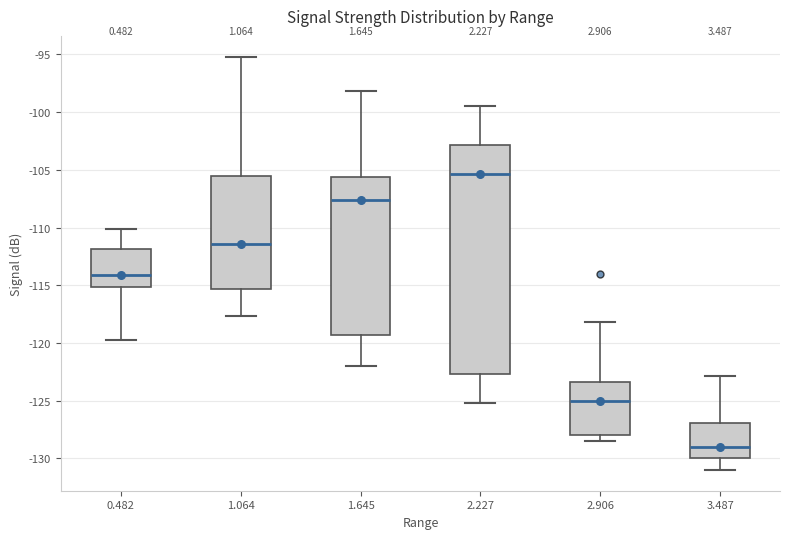

Where does the upper whisker of the box at x = 2.906 end on the y-axis? The values are not printed on the chart, so give them approximately, as read against the axis.

-118.0